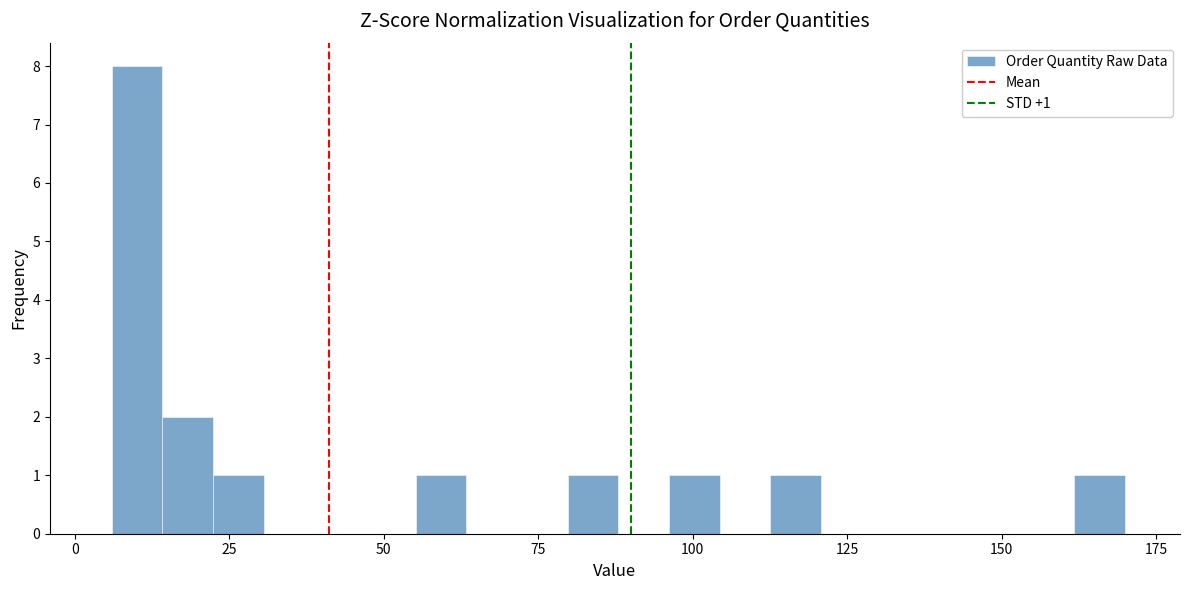

Read against the x-axis, roughly where is the centre of the tallest bar?

10